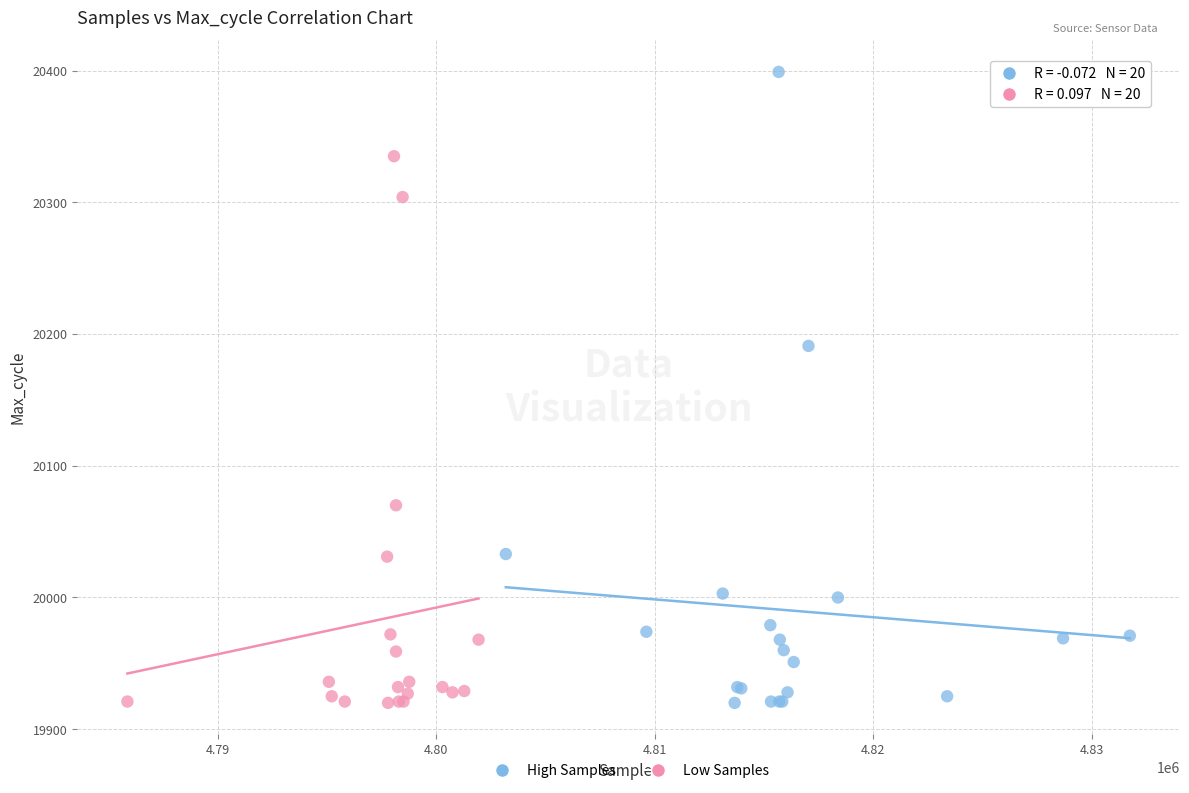

Which series contains the highest Y value?

High Samples